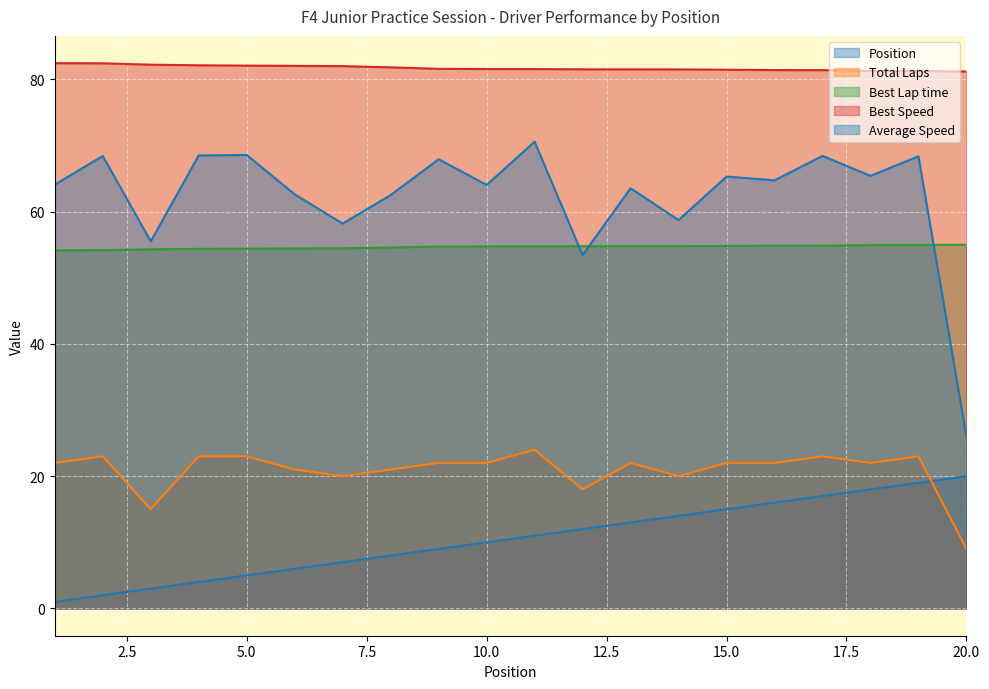

What is the value of the Position point at the 3rd from the left?

3.0